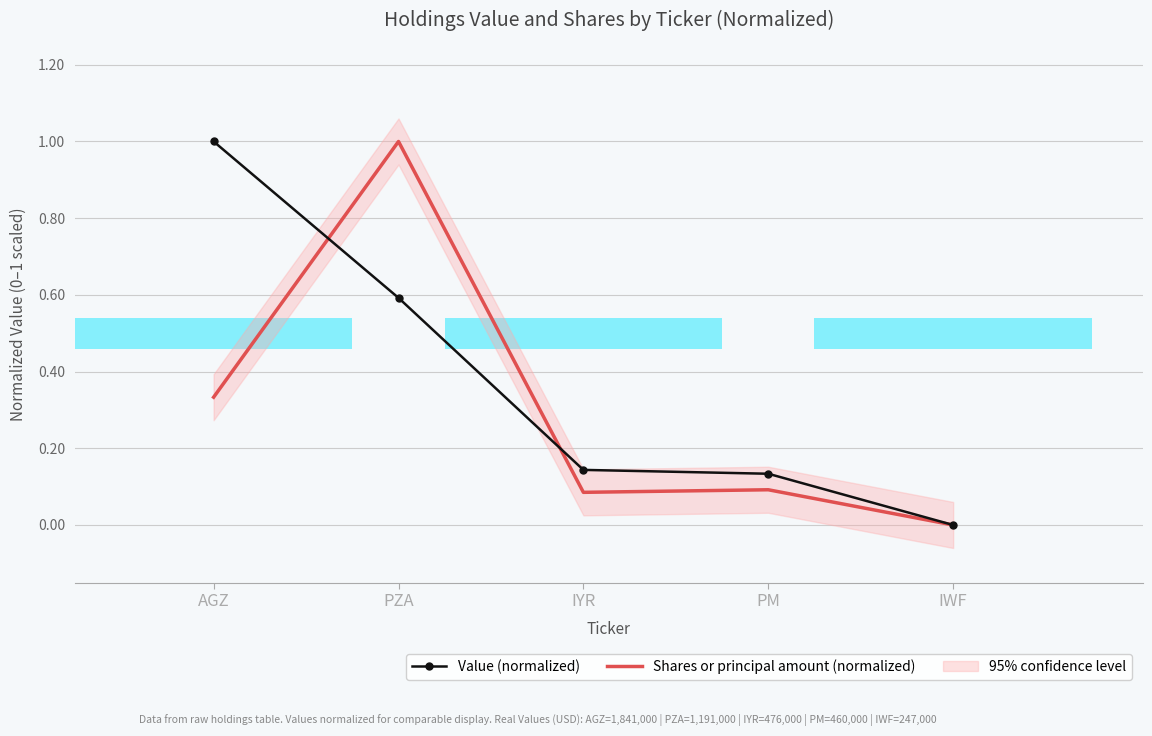

How many bars are there in total?

10